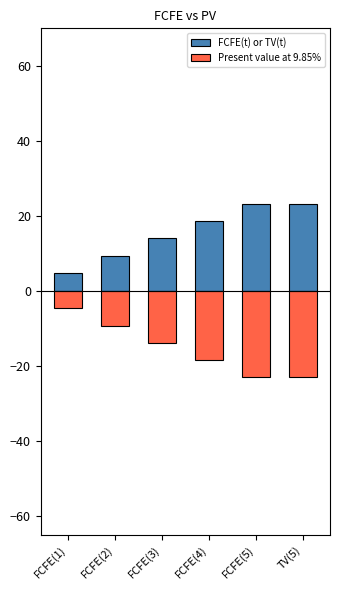

Reading left to right, list all the values displayed in this chart.

FCFE(t) or TV(t): 4.7	9.4	14.0	18.6	23.1	23.1
Present value at 9.85%: -4.7	-9.4	-14.0	-18.6	-23.1	-23.1